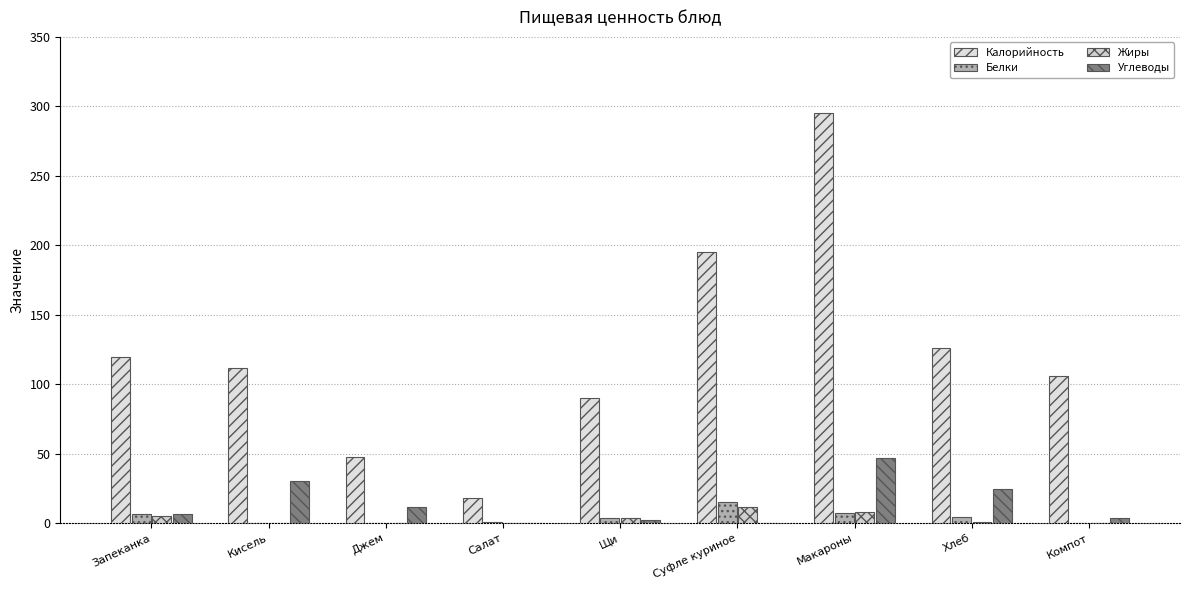

Count the number of data series in this chart.

4